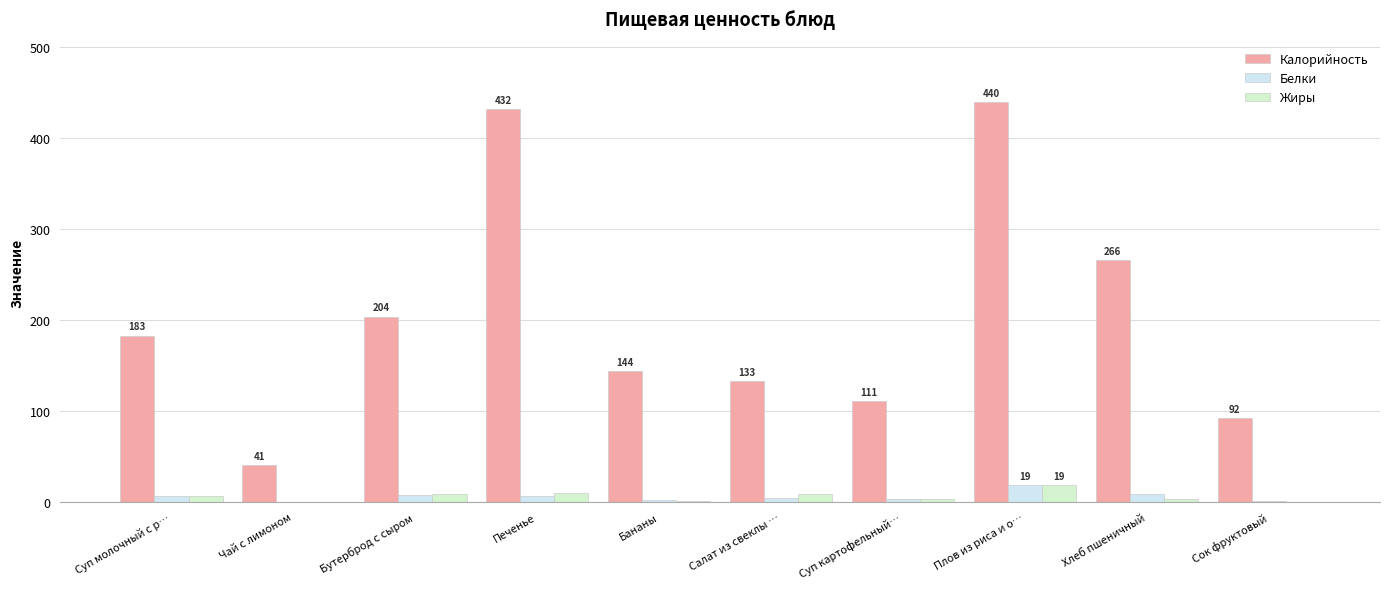

Where is Белки nearest to the value 9?

Хлеб пшеничный